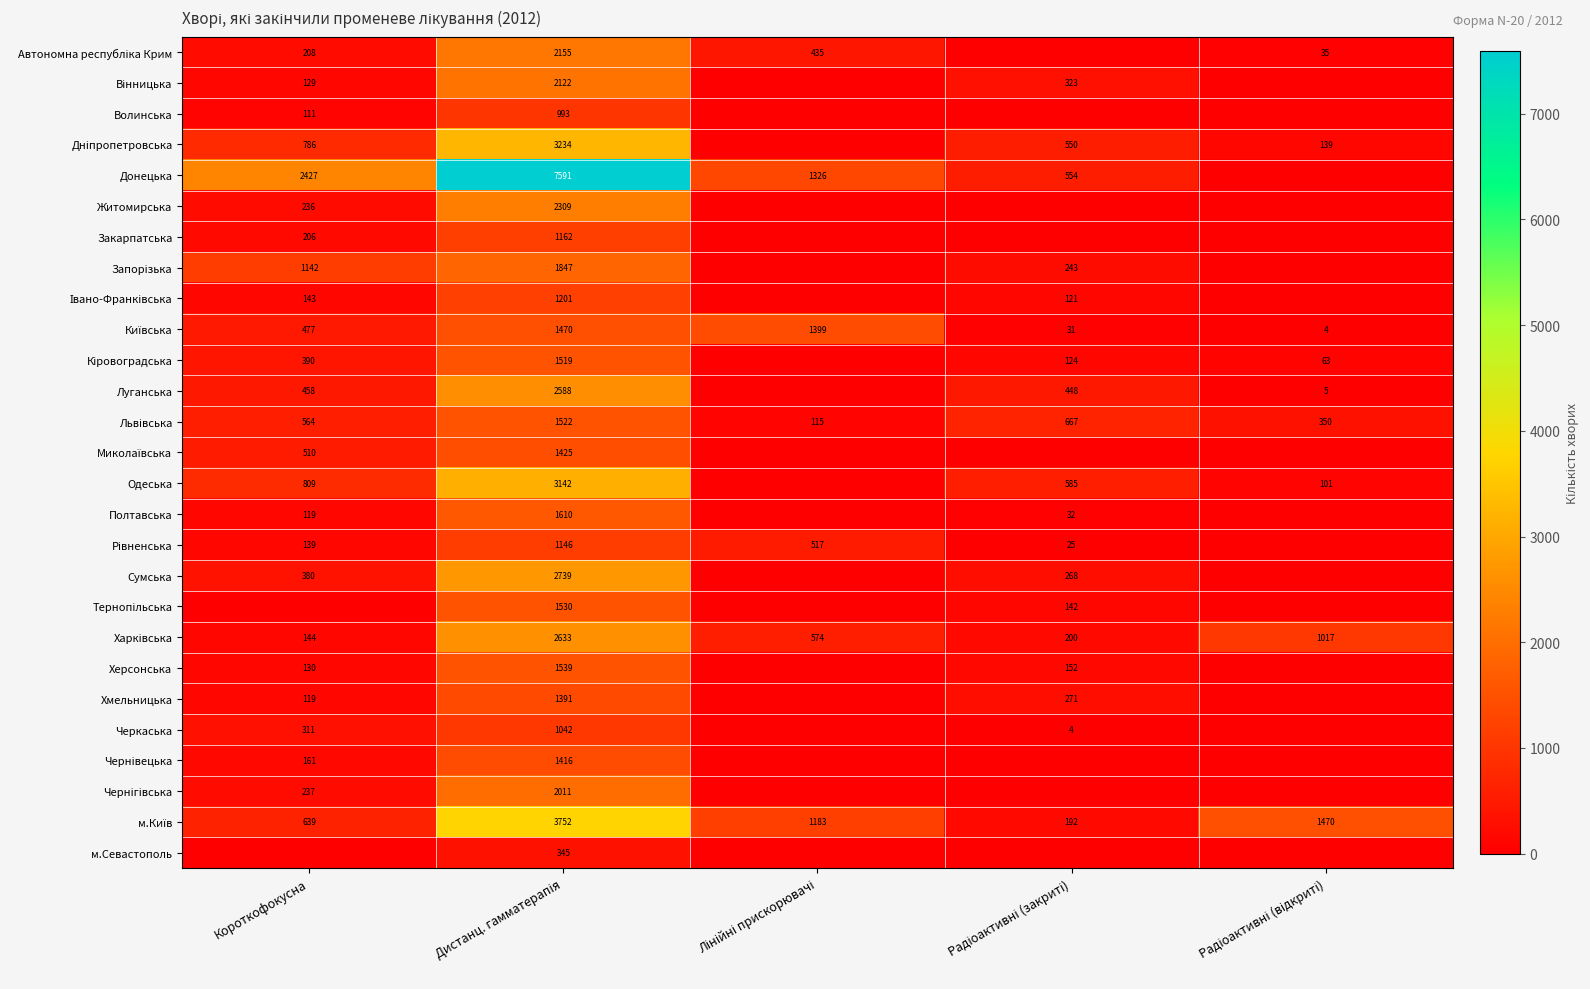

What is the spread (max minus min) of values at Лінійні прискорювачі?

1399